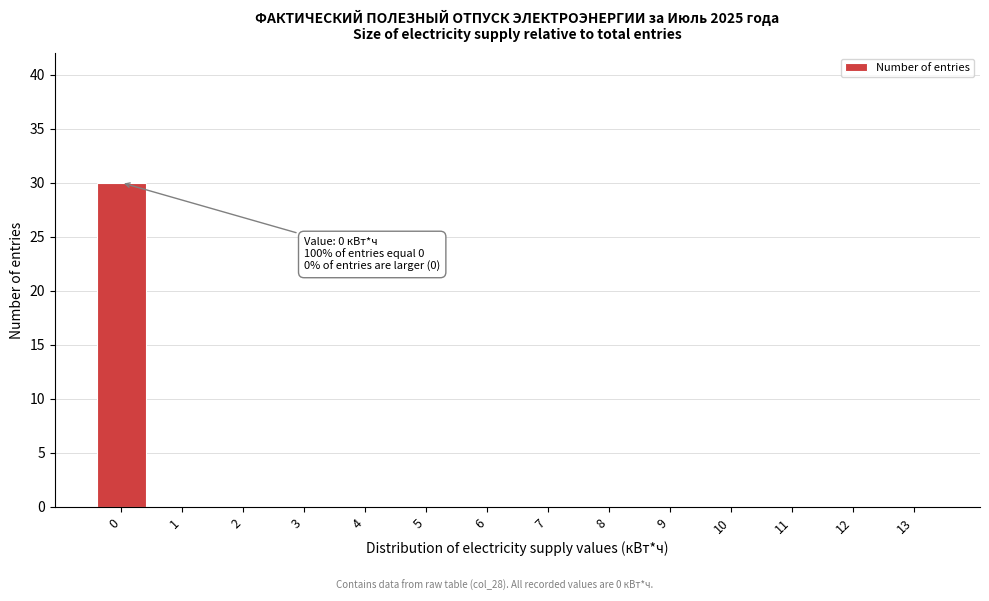

Reading left to right, extract all data points from this chart.

0=30	1=0	2=0	3=0	4=0	5=0	6=0	7=0	8=0	9=0	10=0	11=0	12=0	13=0